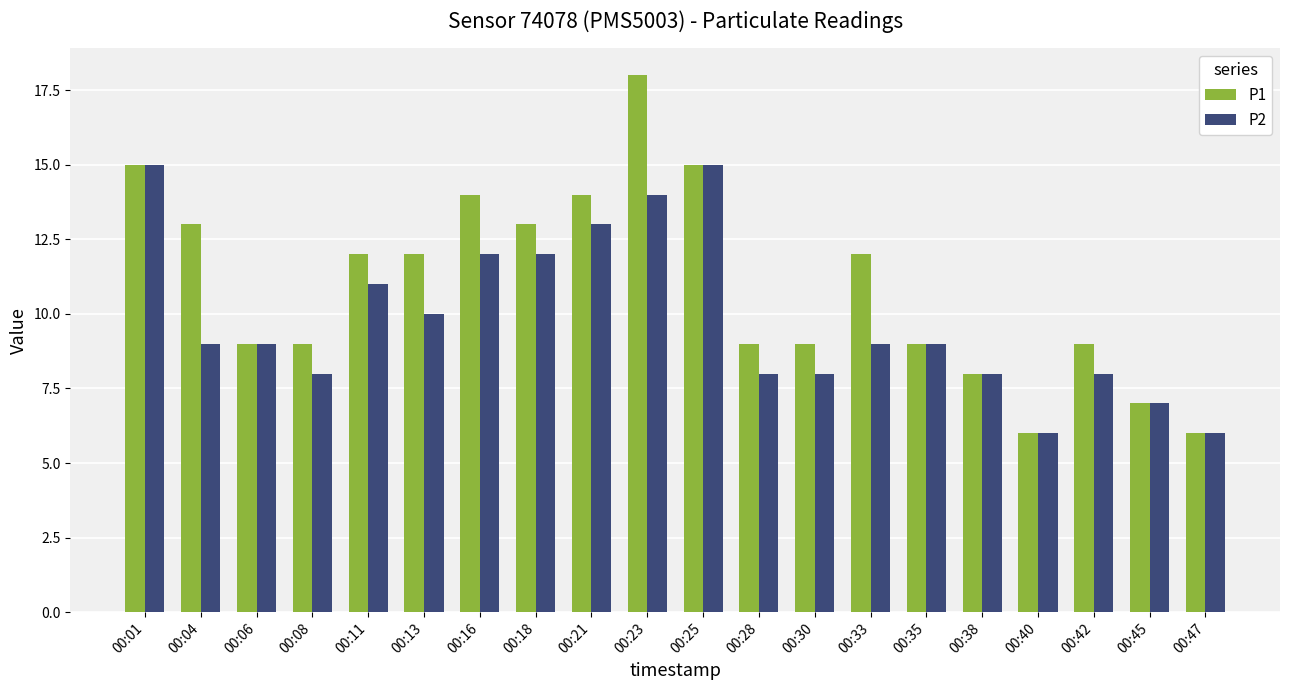

The P1 series shows 9 at 00:28. True or false?

True